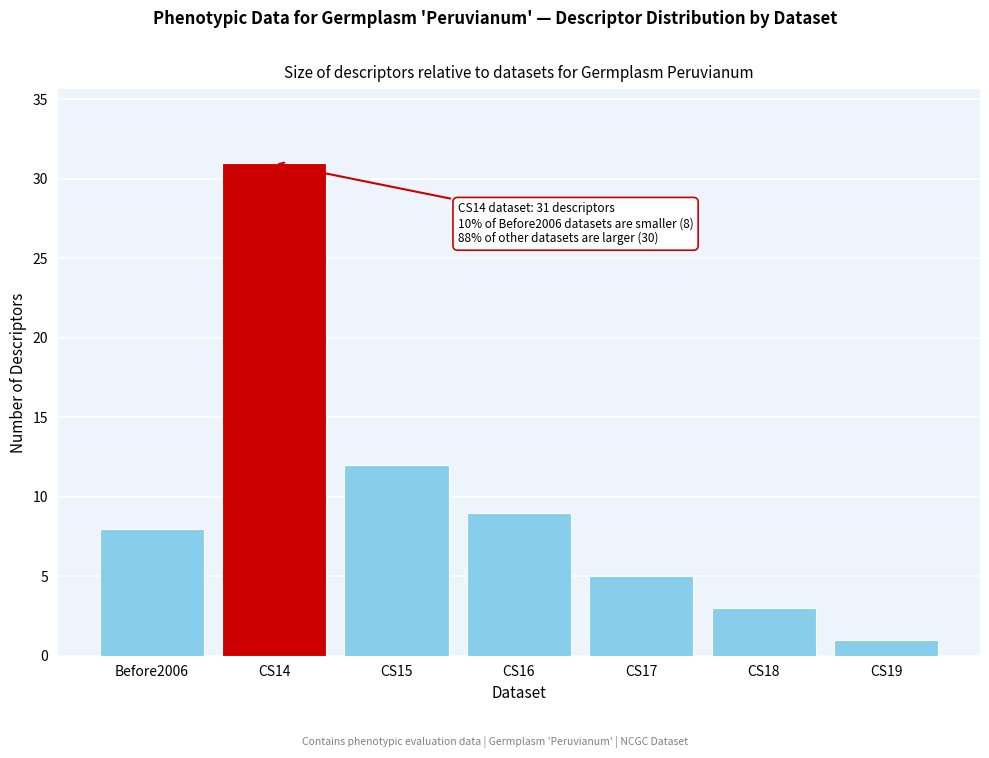

Reading left to right, list all the values displayed in this chart.

8	31	12	9	5	3	1